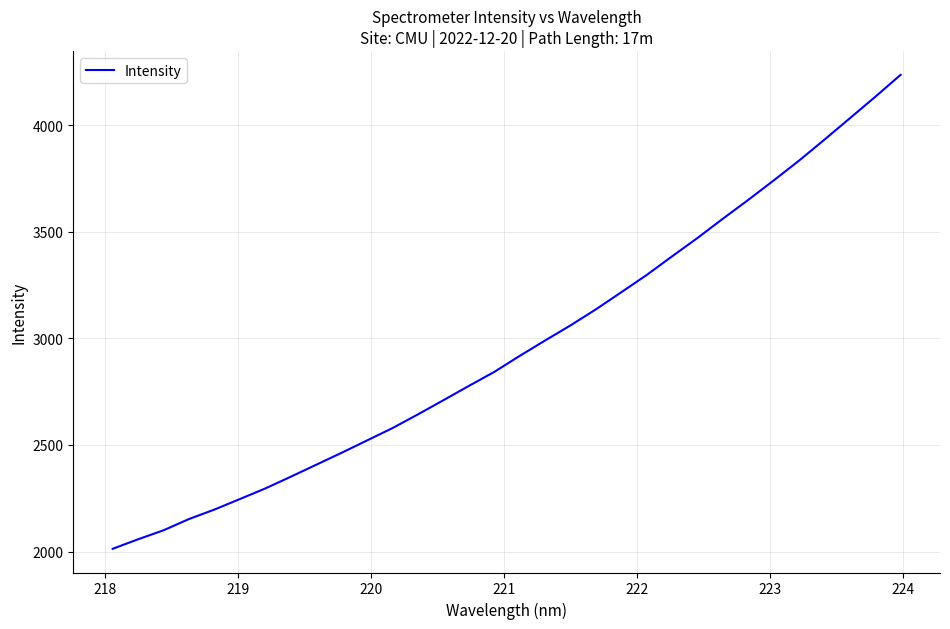

What is the maximum value shown in the chart?

4236.0